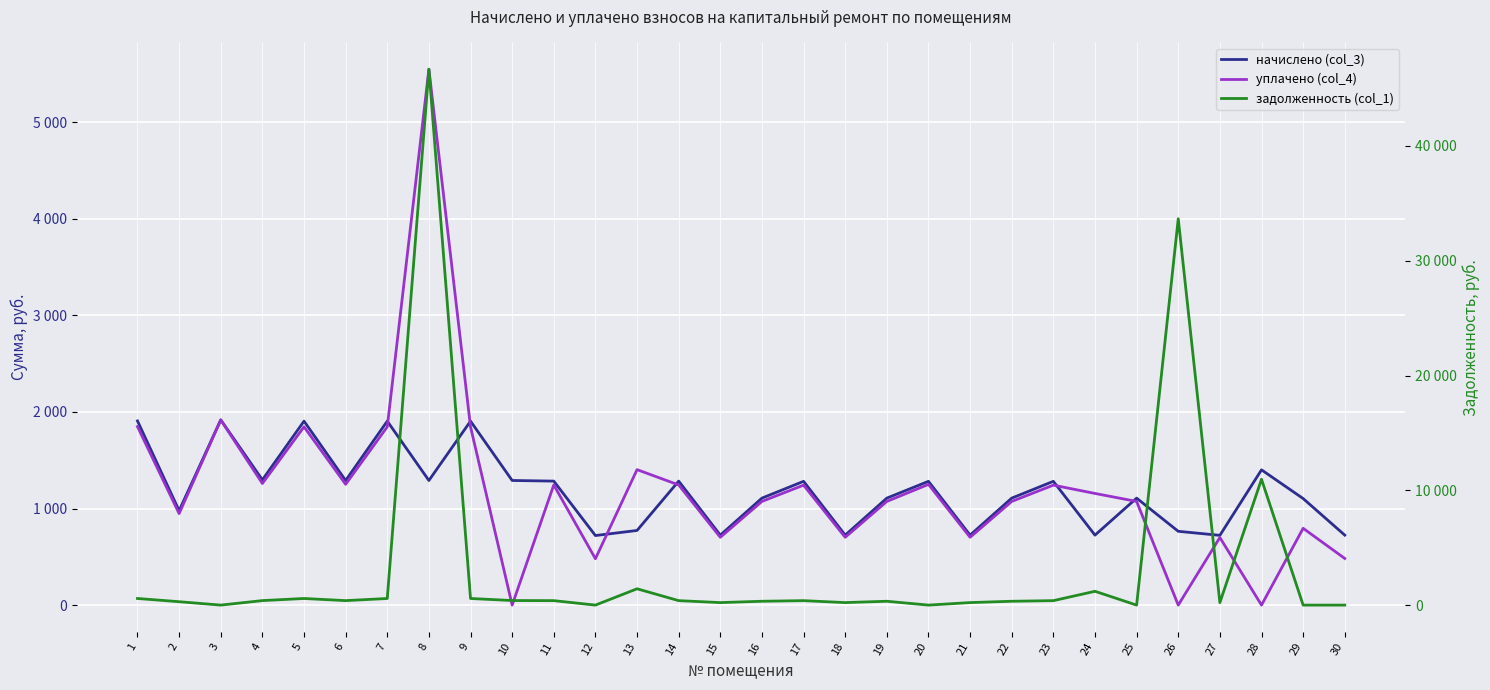

Which has a higher value, 13 or 11?

11